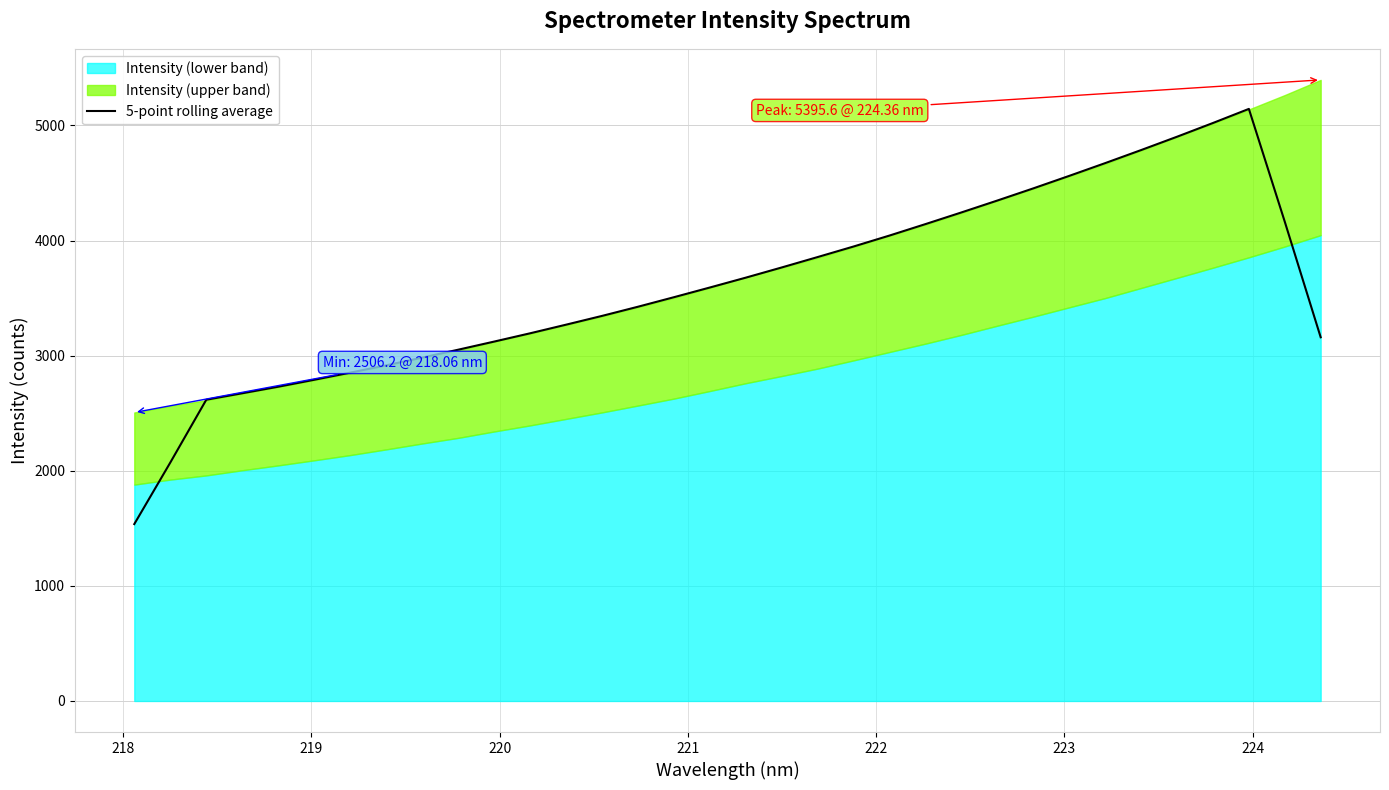

What is the lowest value of the 5-point rolling average series?

1536.6